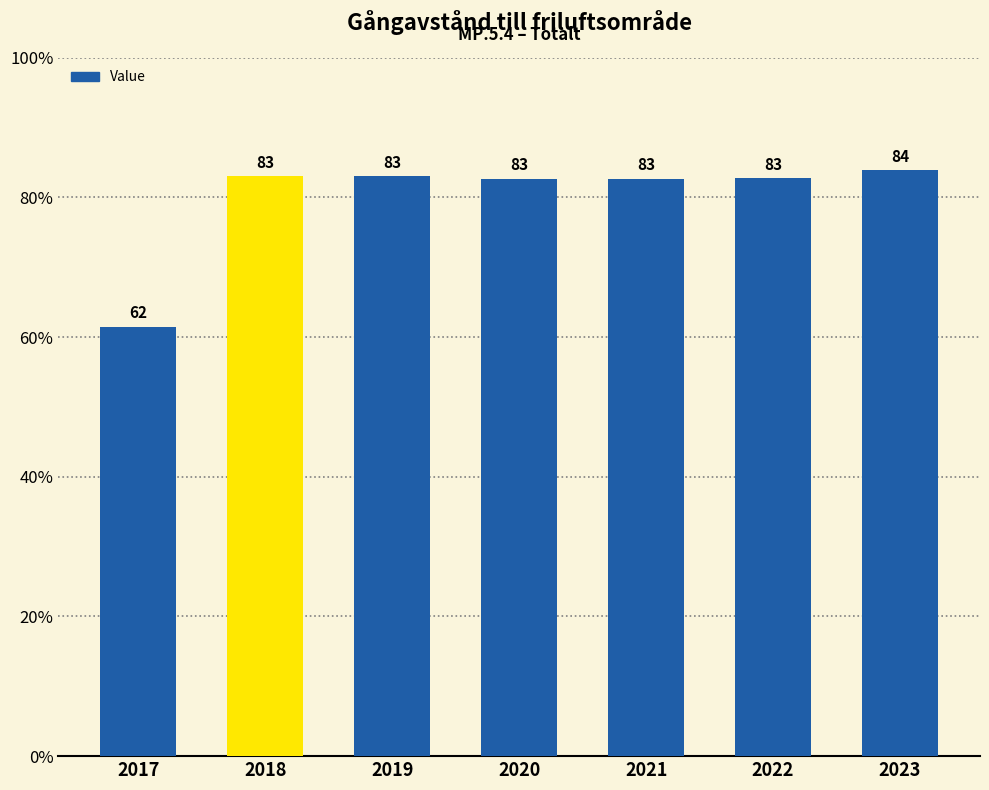

What is the value of the 1st bar from the left?

61.5